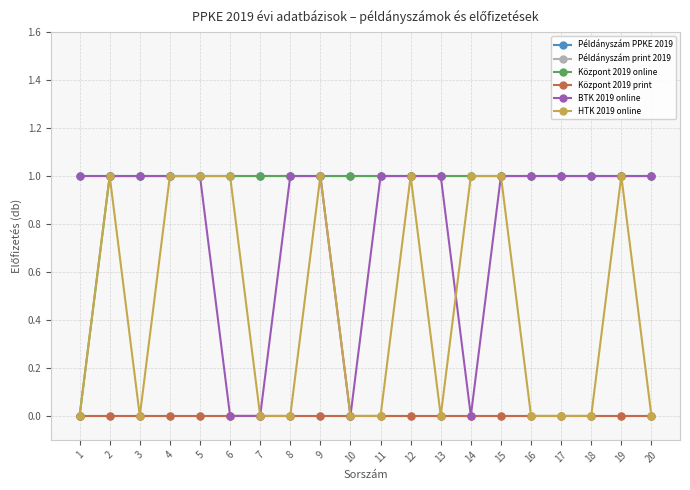

Is this an area chart (filled region under the line)?

No